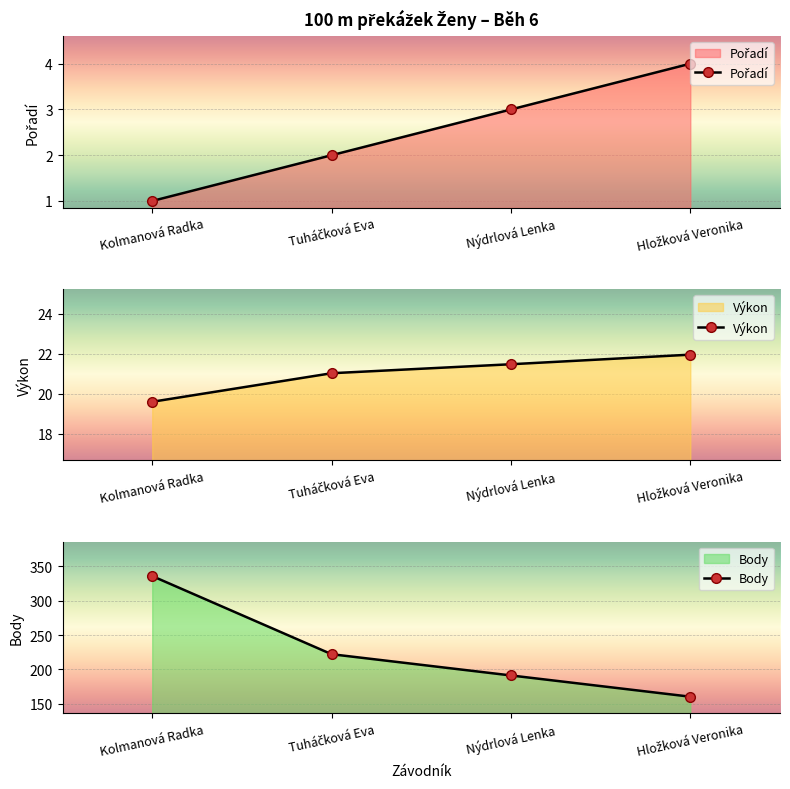

Count the number of data series in this chart.

3